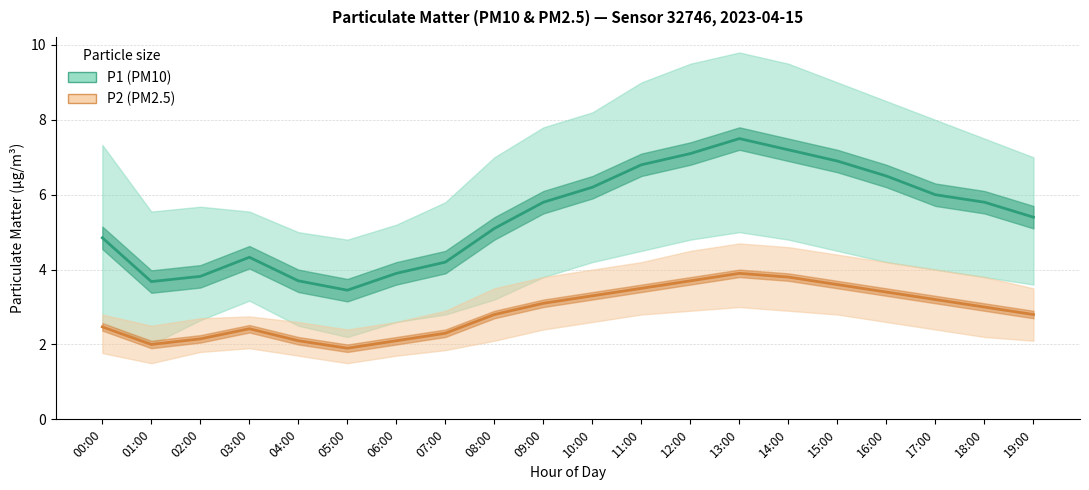

The P1 (PM10) Estimate series shows 2.1 at 10:00. True or false?

False